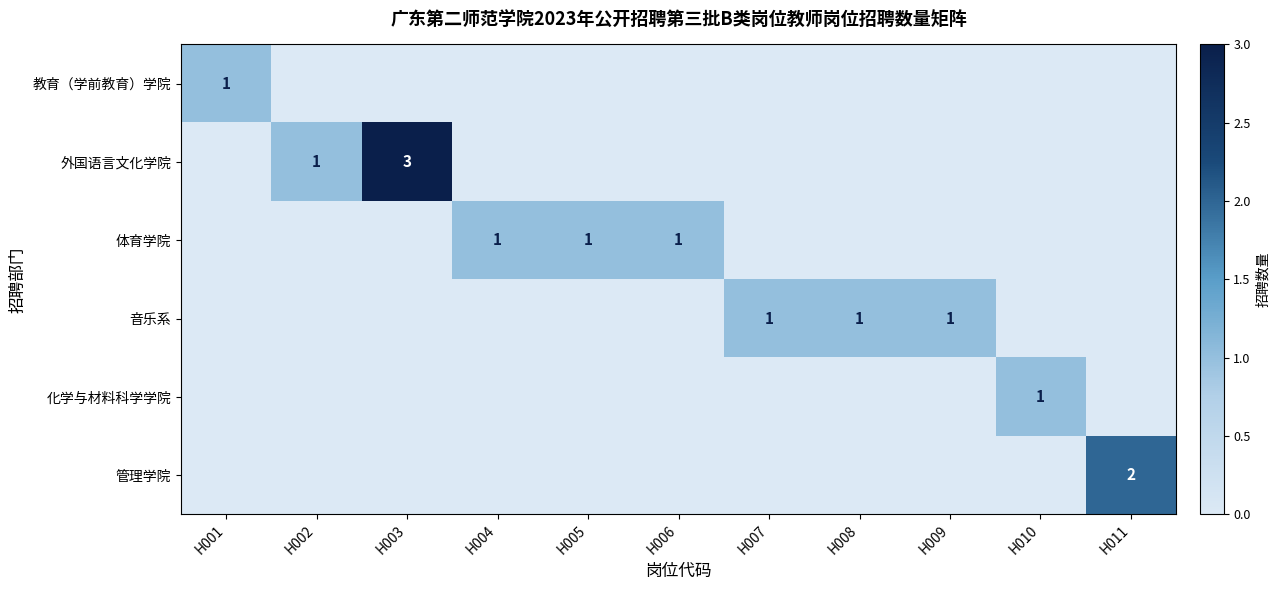

True or false: 音乐系 has a value of 2 at H009.

False